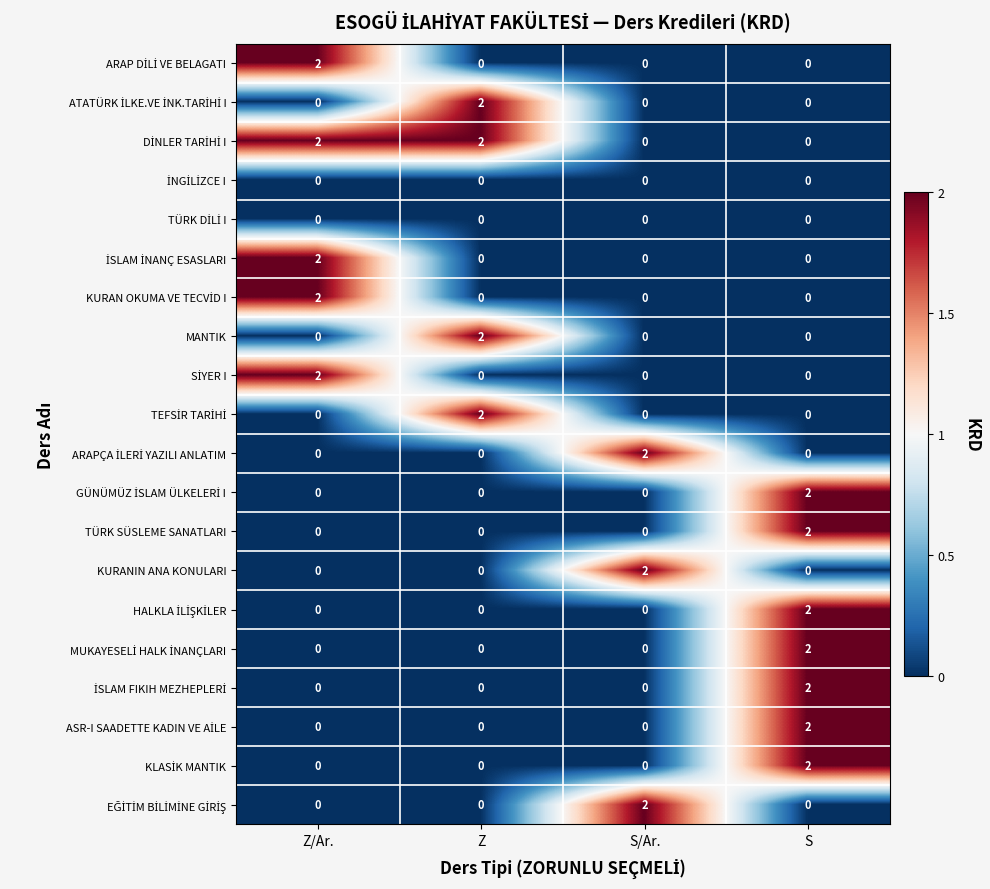

What is the total value across all series at Z?

8